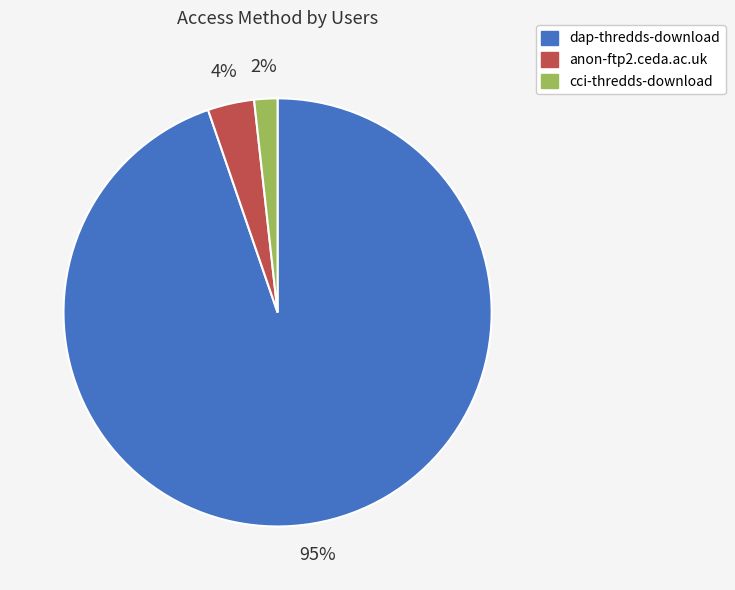

The anon-ftp2.ceda.ac.uk slice represents 9% of the pie. True or false?

False